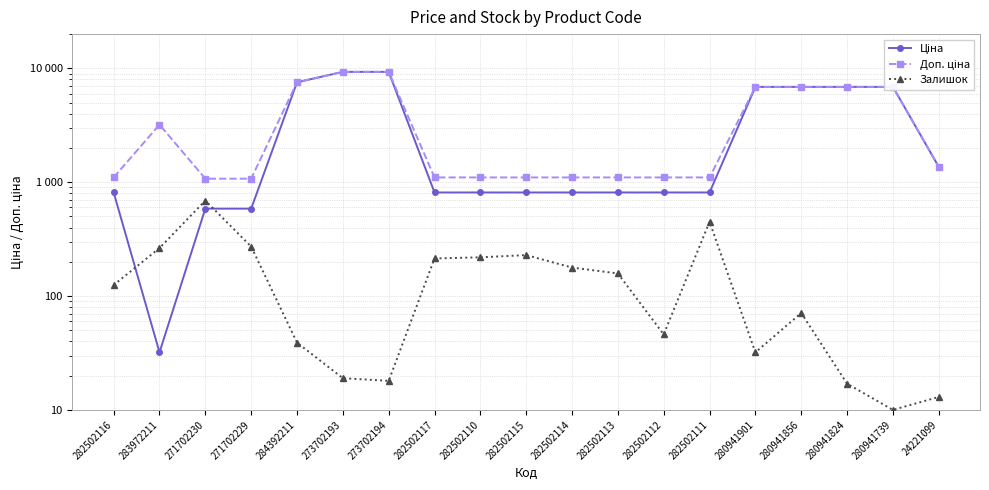

What is the difference between the second highest and second lowest values in the Доп. ціна series?

8246.9